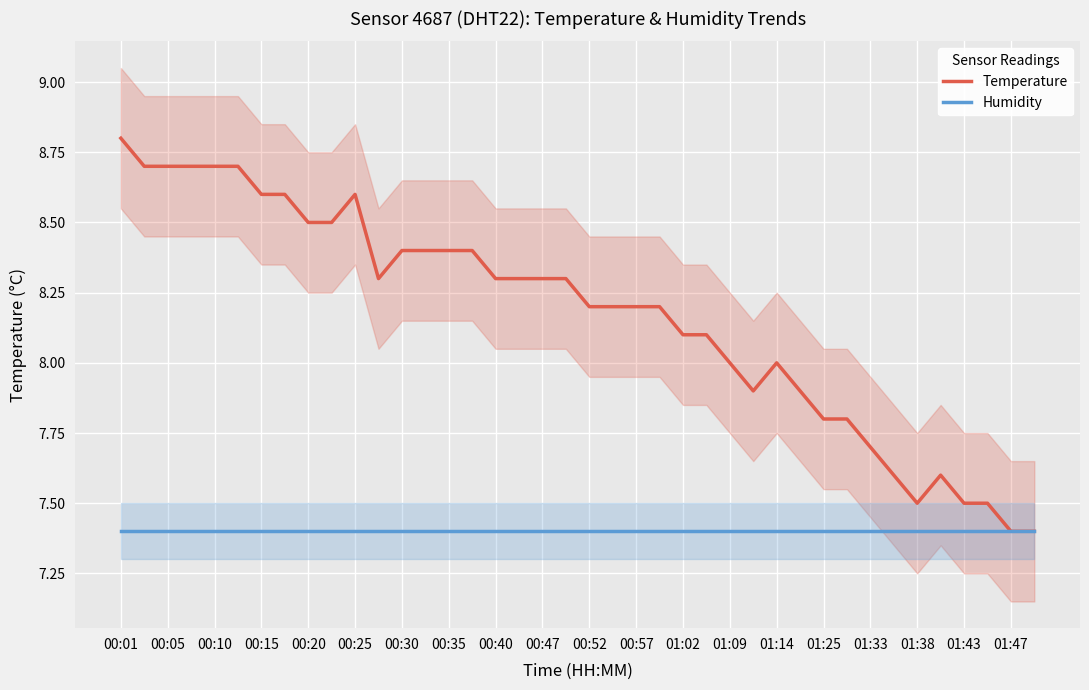

What are all the series names shown in the legend?

Temperature, Humidity